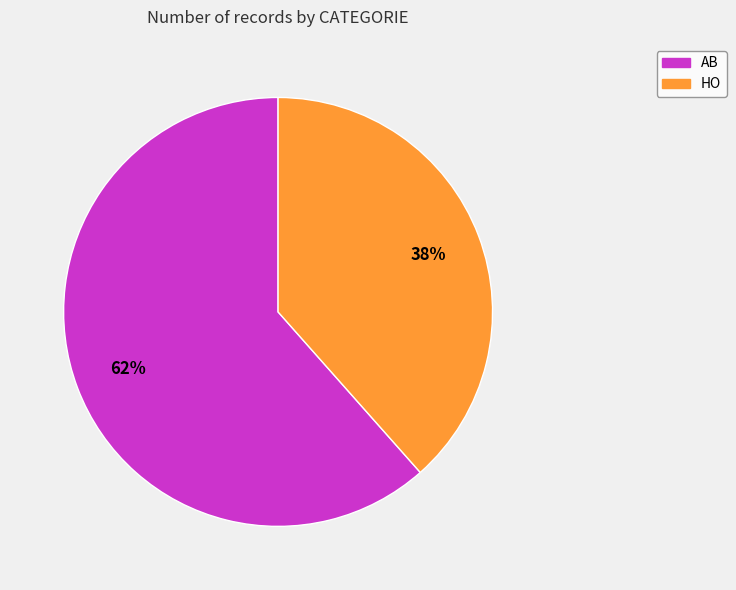

Which has a higher value, HO or AB?

AB